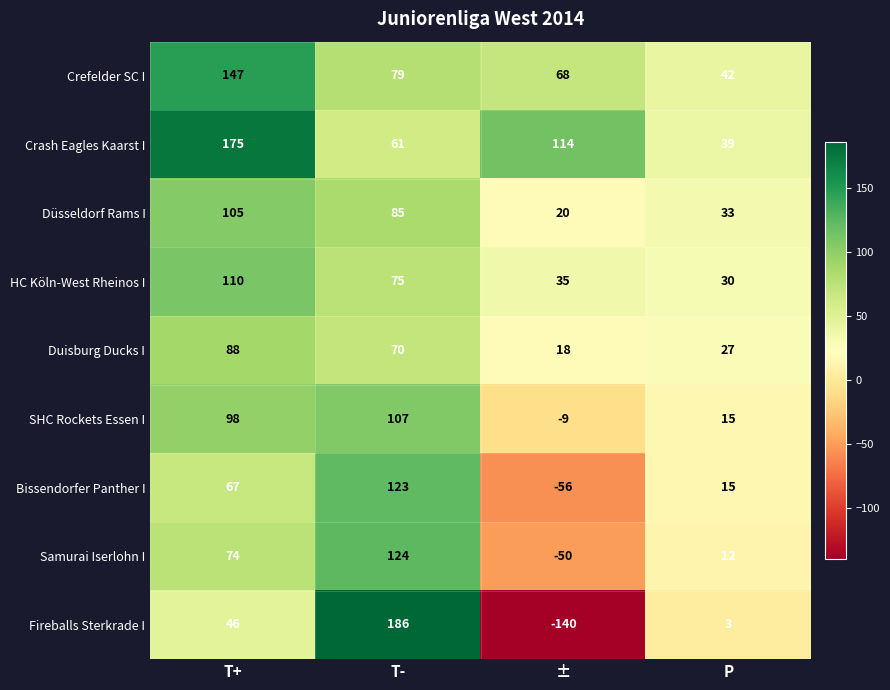

What is the difference between the Samurai Iserlohn I values at T+ and T-?

50